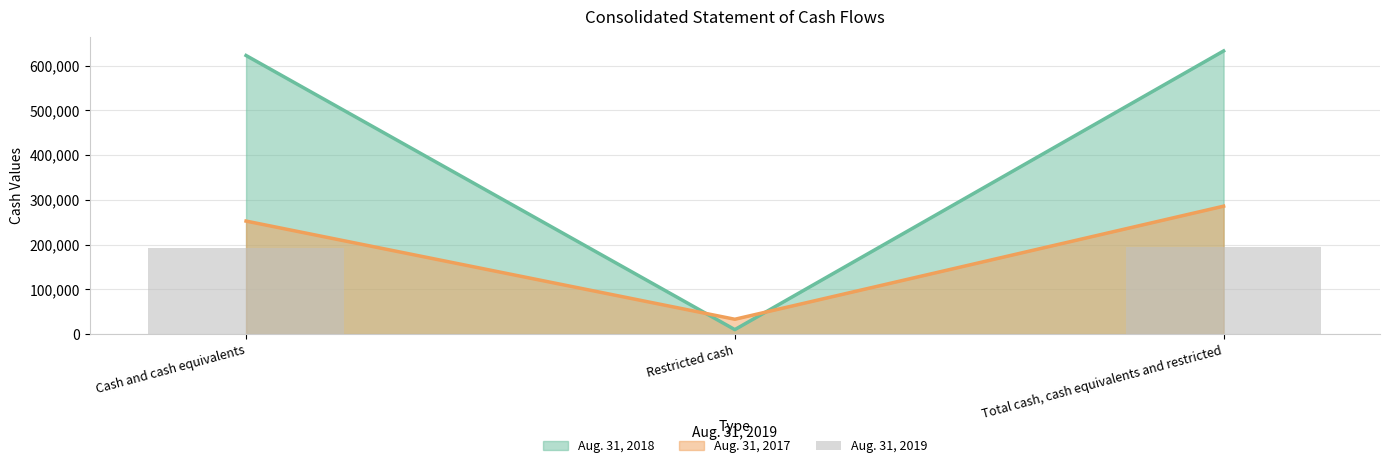

Are the bars horizontal?

No